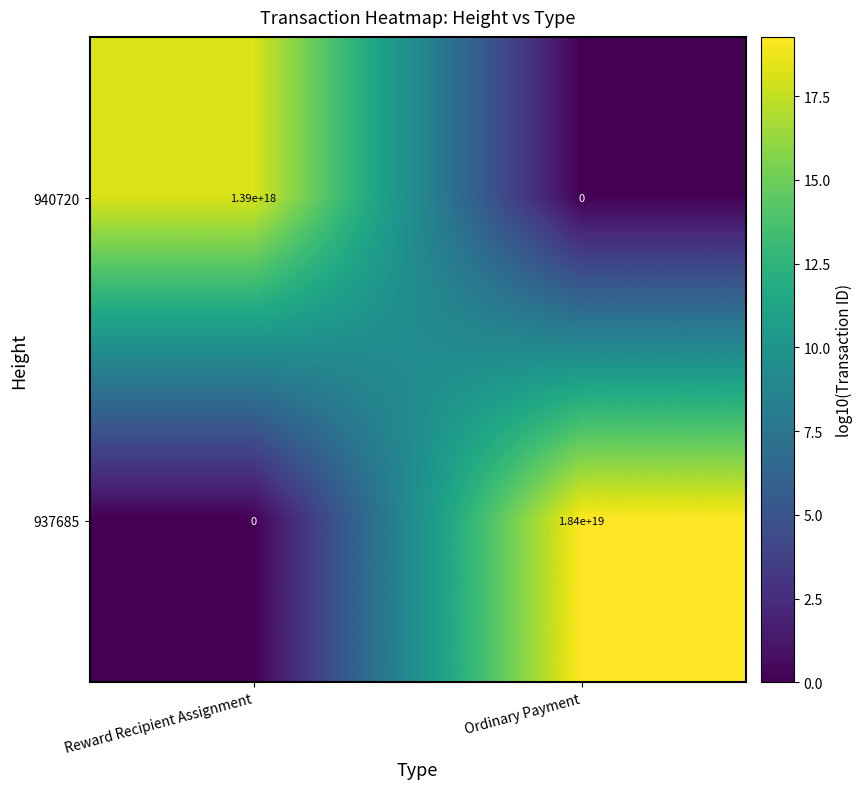

How many series are shown in this chart?

2